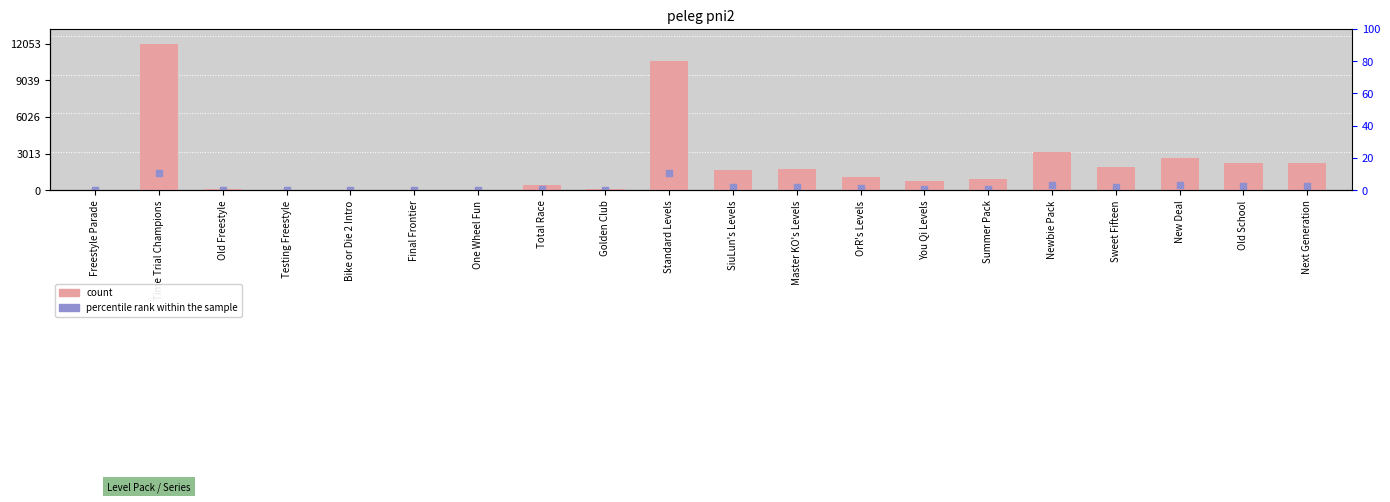

What is the total value across all series at Next Generation?

2580.6